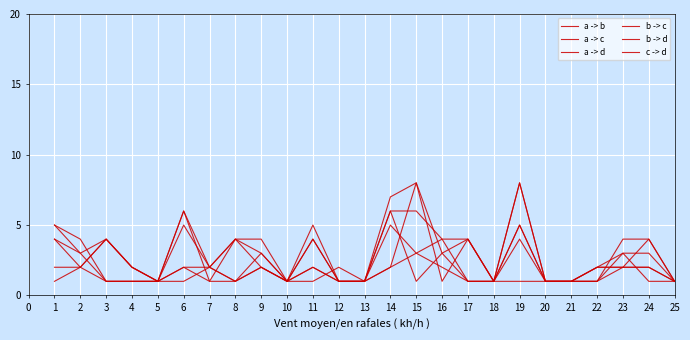

At which category does a -> c reach its first local peak?

3